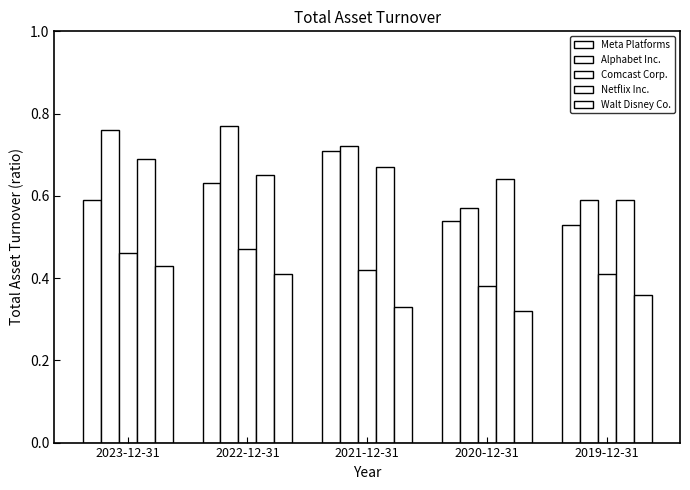

What is the spread (max minus min) of values at 2023-12-31?

0.3